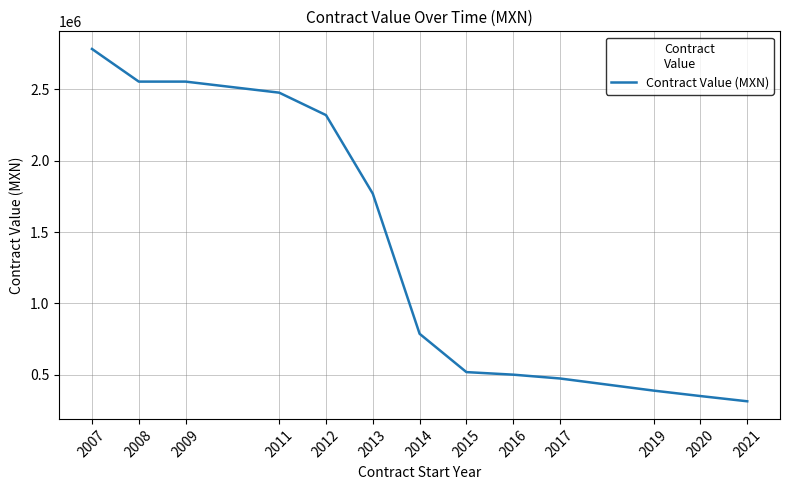

What is the sum of the values at 2007 and 2020?

3134000.0